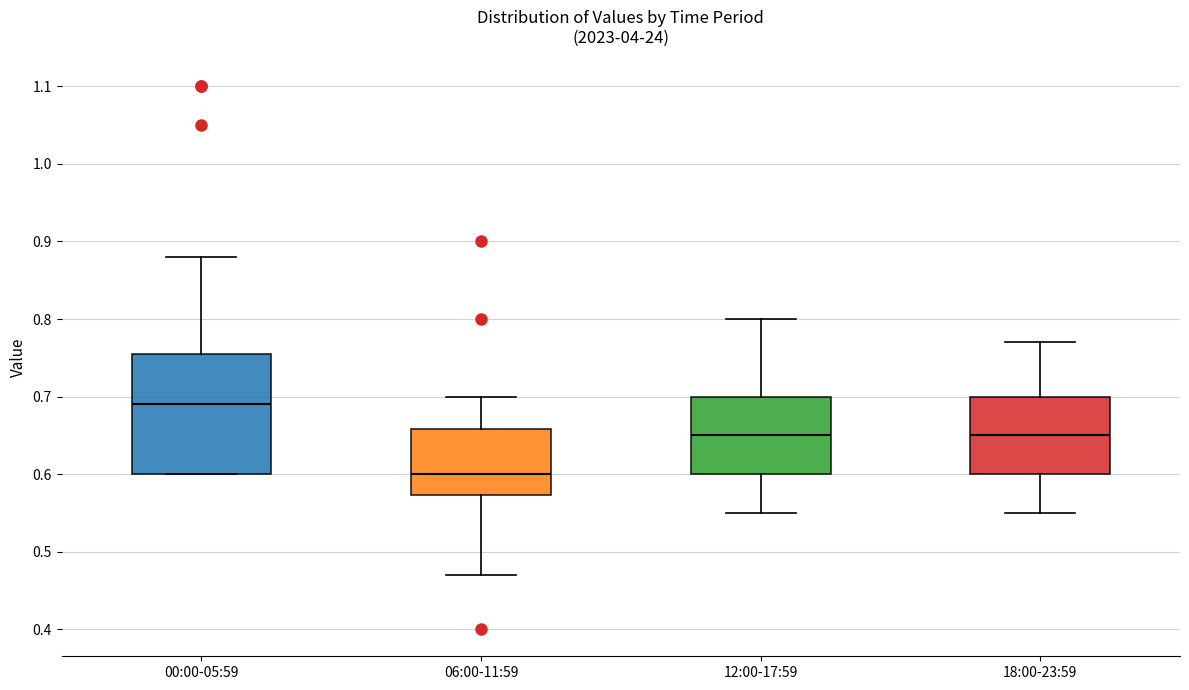

Reading left to right, read every box against the y-axis: the position of its median line, the range the box covers, and the ends of its whiskers. The values are not printed on the chart, so give them approximately, as read against the axis.

00:00-05:59: median 0.69, box 0.60 to 0.76, whiskers 0.60 to 0.88
06:00-11:59: median 0.60, box 0.57 to 0.66, whiskers 0.47 to 0.70
12:00-17:59: median 0.65, box 0.60 to 0.70, whiskers 0.55 to 0.80
18:00-23:59: median 0.65, box 0.60 to 0.70, whiskers 0.55 to 0.77